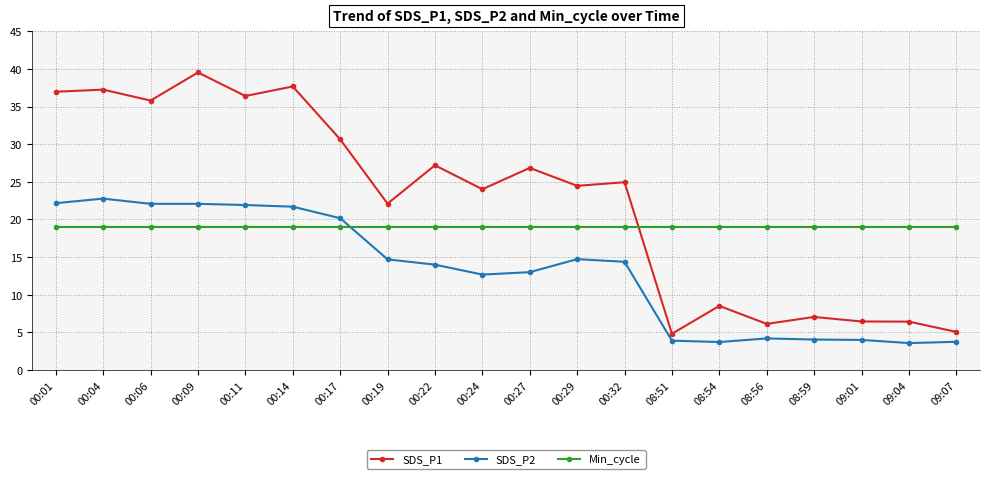

Where does the SDS_P2 series first go above 14?

00:01